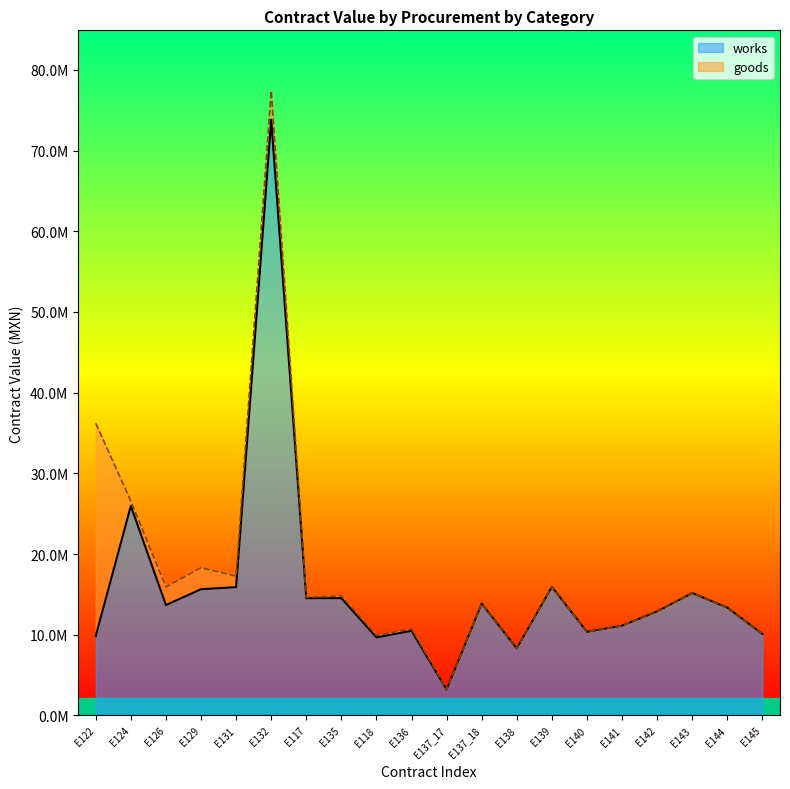

The chart shows a value of 3190163.6 at E137_17. True or false?

True